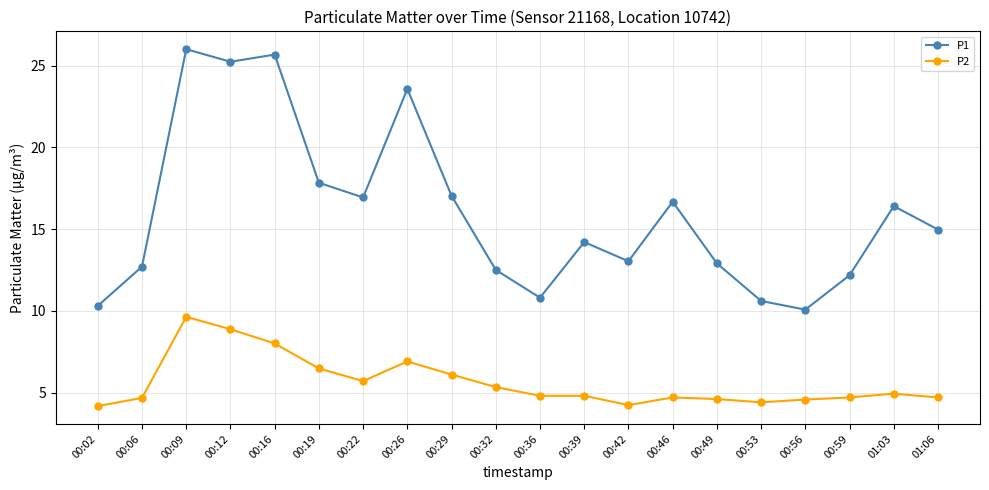

Where is P1 nearest to the value 18?

00:19